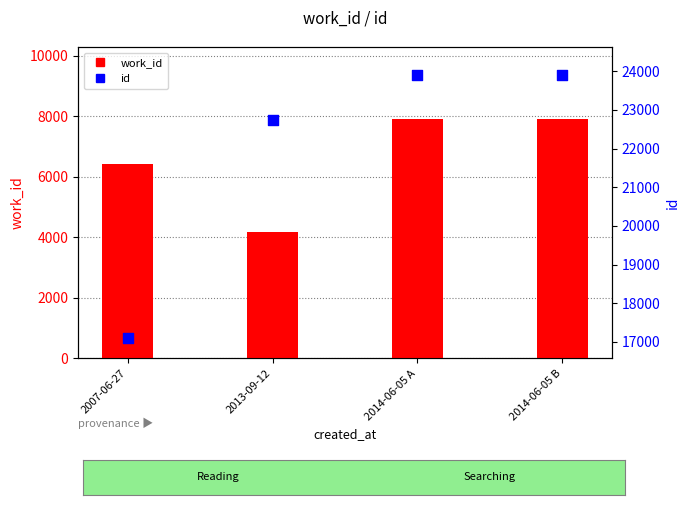

At which category is the sum across all series the highest?

2014-06-05 B